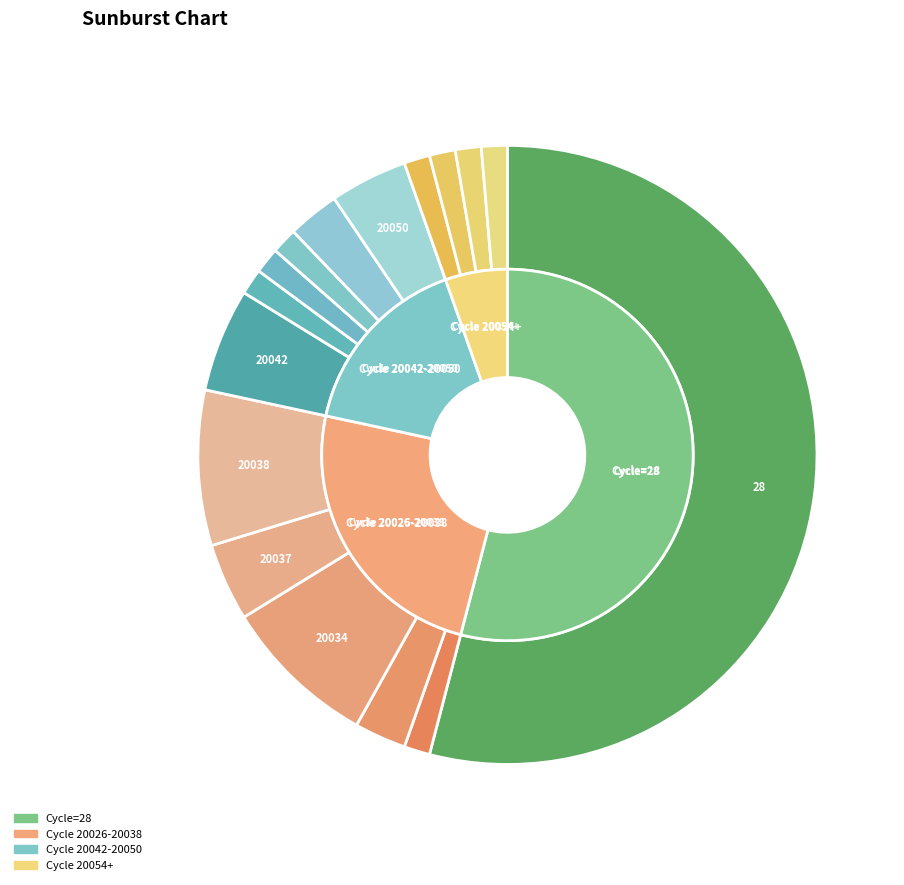

To the nearest percent, what percentage of the pie is 20062?

2%